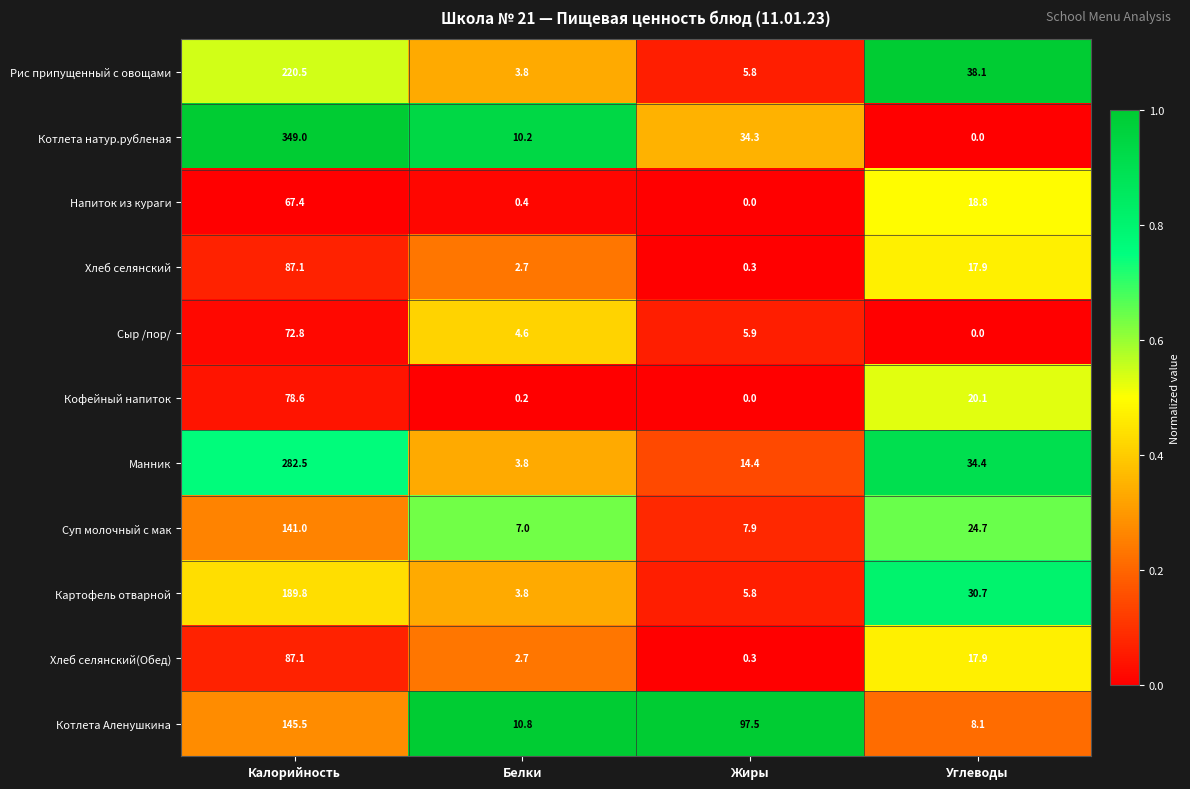

At how many categories does at least one series exceed 0?

4